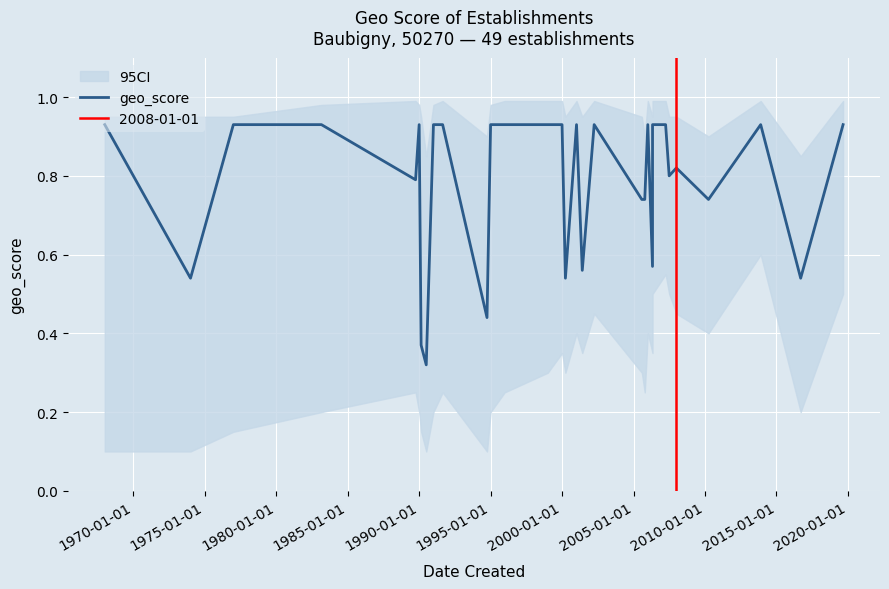

True or false: the data shows 1.5 at 1980-01-01.

False